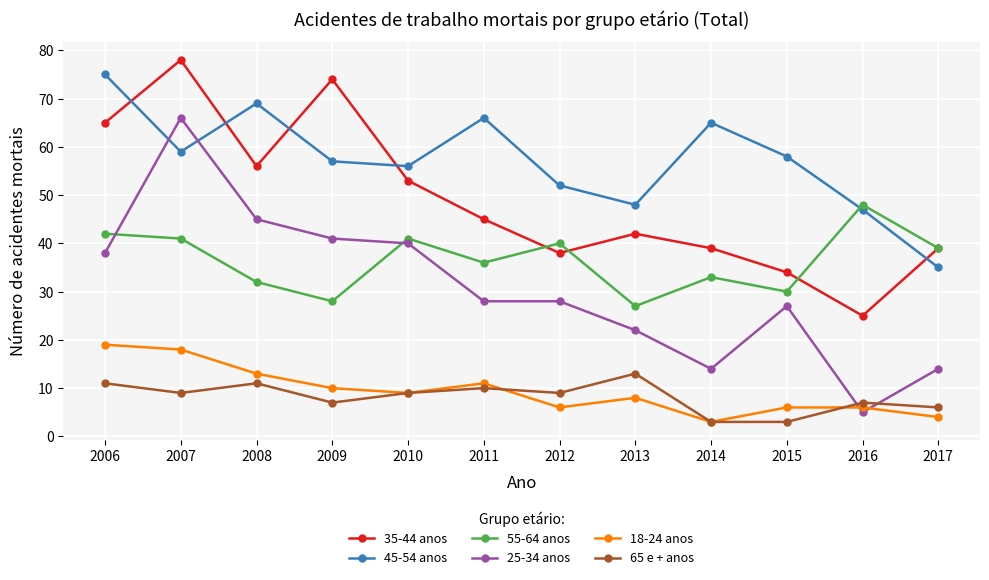

What is the sum of all 35-44 anos values?

588